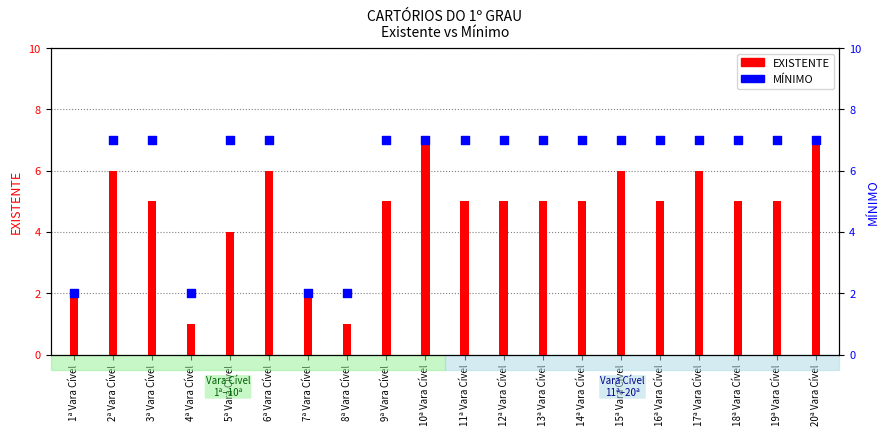

At which category is the sum across all series the highest?

10ª Vara Cível